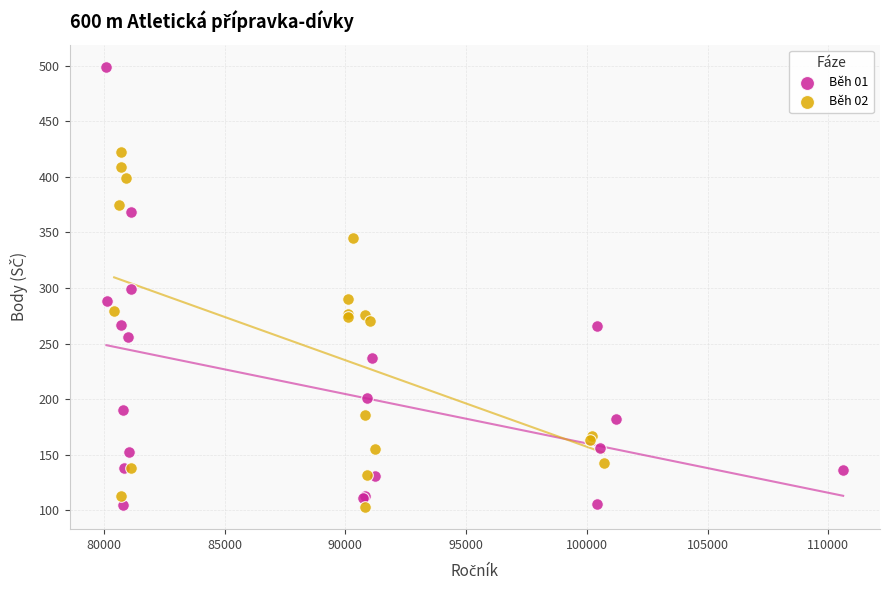

Which series has the widest spread of Y values?

Běh 01